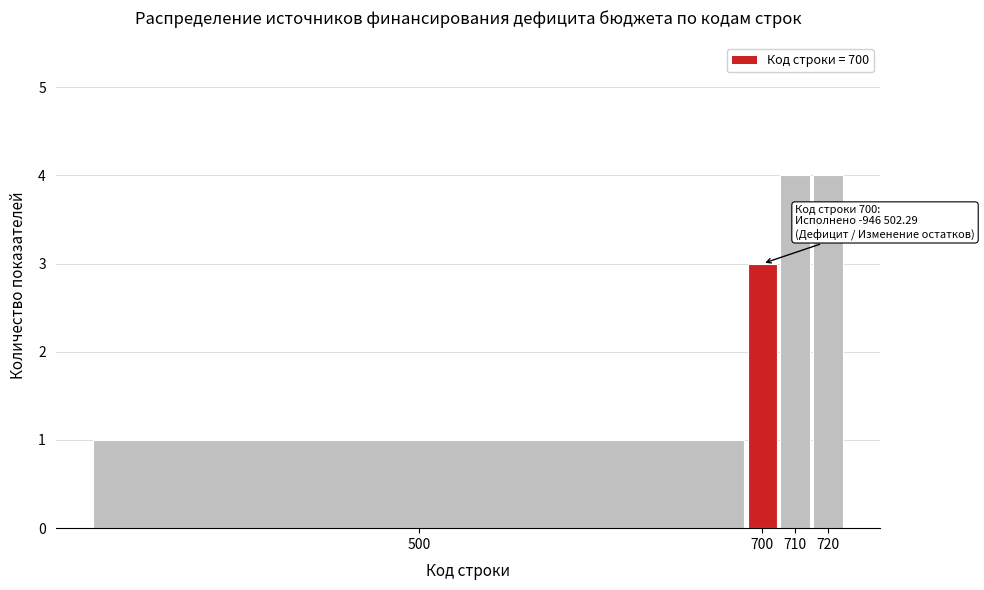

Reading left to right, extract all data points from this chart.

1	3	4	4